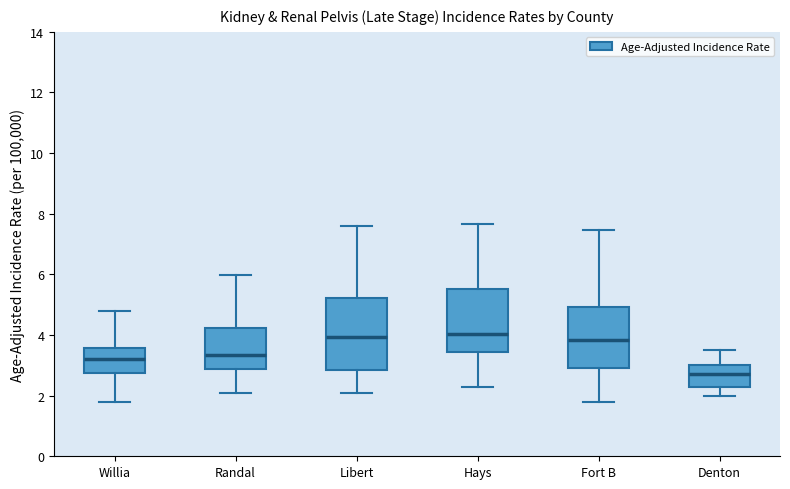

Reading left to right, read every box against the y-axis: the position of its median line, the range the box covers, and the ends of its whiskers. The values are not printed on the chart, so give them approximately, as read against the axis.

Willia: median 3.2, box 2.8 to 3.6, whiskers 1.8 to 4.8
Randal: median 3.4, box 2.8 to 4.2, whiskers 2.2 to 6.0
Libert: median 4.0, box 2.8 to 5.2, whiskers 2.2 to 7.6
Hays: median 4.0, box 3.4 to 5.6, whiskers 2.4 to 7.6
Fort B: median 3.8, box 3.0 to 5.0, whiskers 1.8 to 7.4
Denton: median 2.8, box 2.2 to 3.0, whiskers 2.0 to 3.6